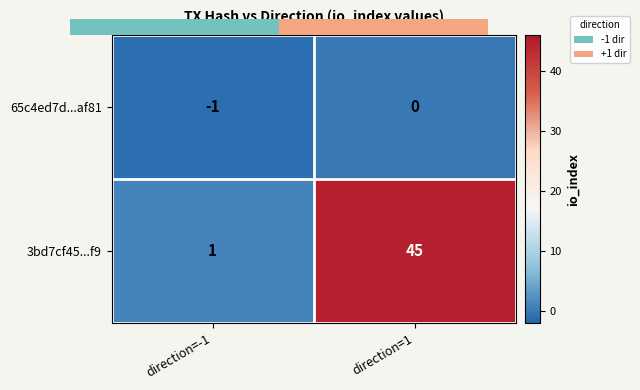

Rank the series by their maximum value, from highest to lowest.

3bd7cf45...f9, 65c4ed7d...af81